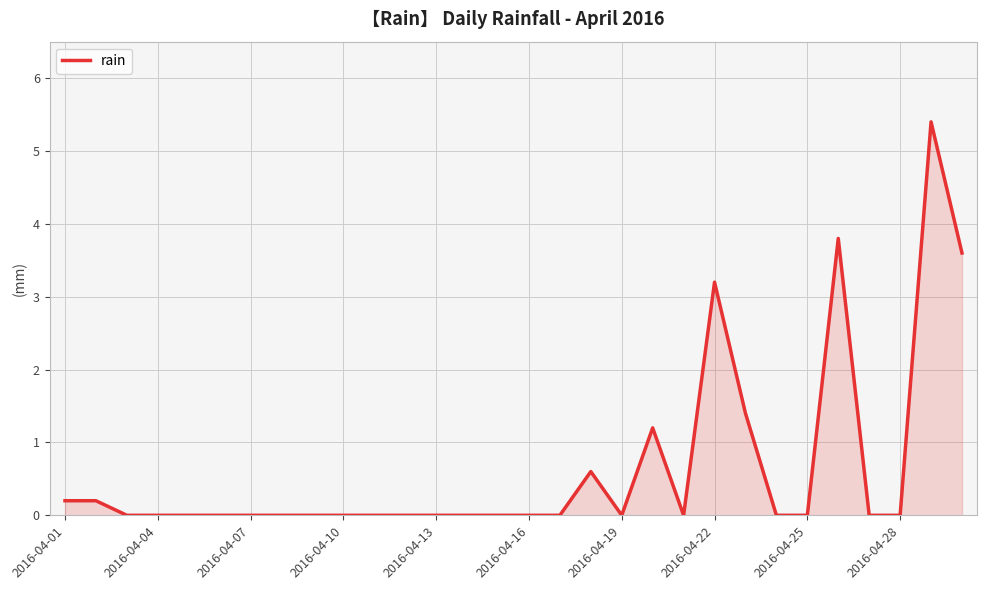

What is the greatest value displayed?

5.4